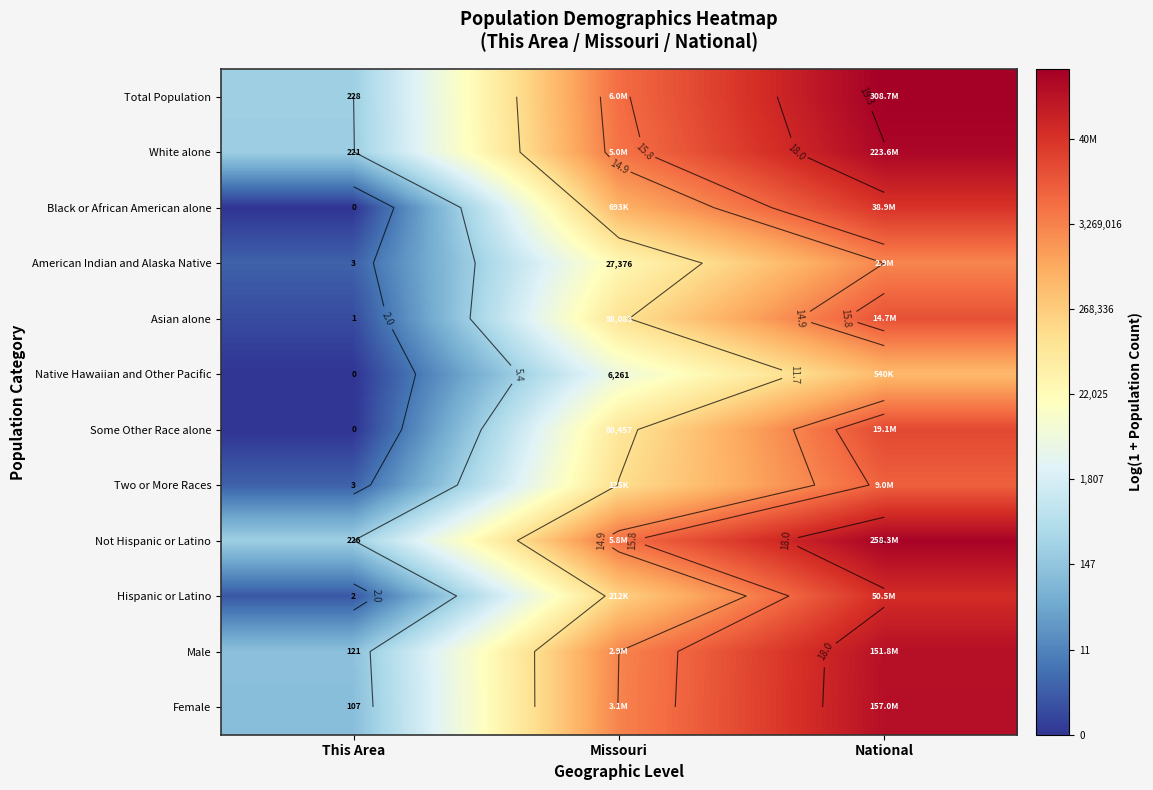

What is the sum of the White alone values at National and This Area?

24.6